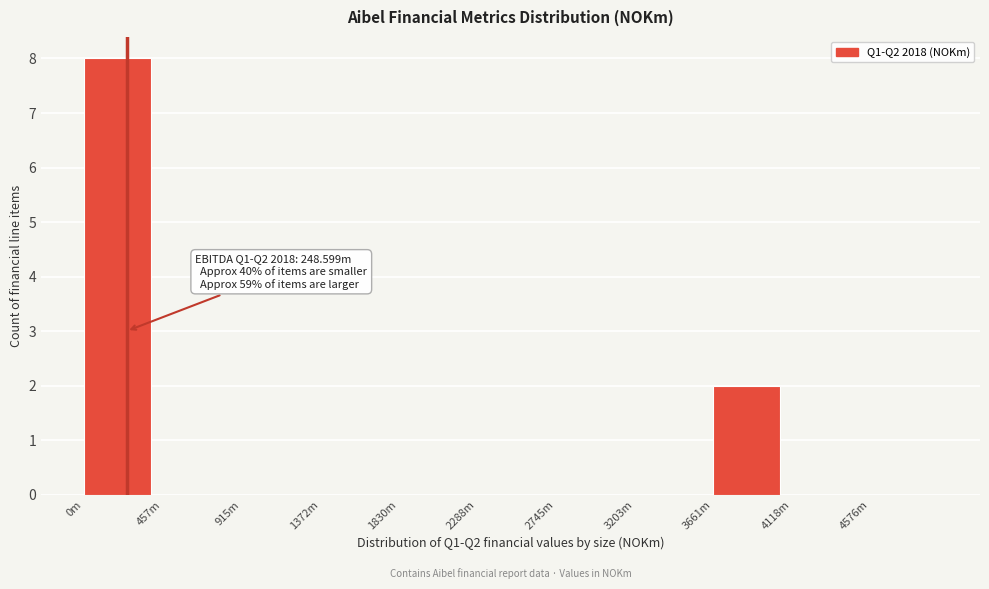

Reading right to left, transcribe all the data shown in this chart.

4576m=0	4118m=0	3661m=2	3203m=0	2745m=0	2288m=0	1830m=0	1372m=0	915m=0	457m=0	0m=8